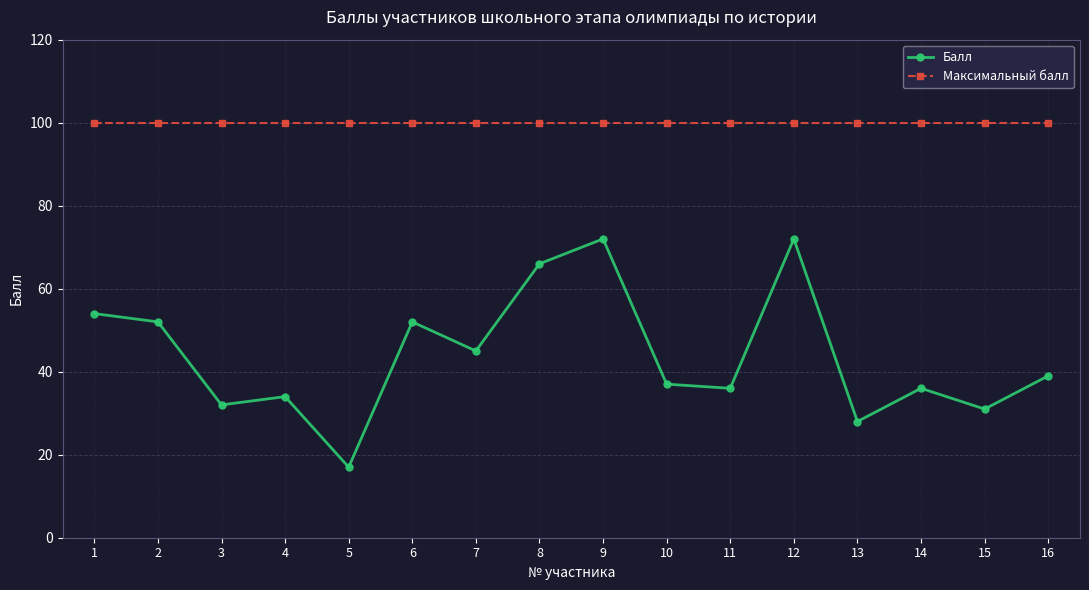

Reading right to left, list all the values displayed in this chart.

Балл: 39	31	36	28	72	36	37	72	66	45	52	17	34	32	52	54
Максимальный балл: 100	100	100	100	100	100	100	100	100	100	100	100	100	100	100	100